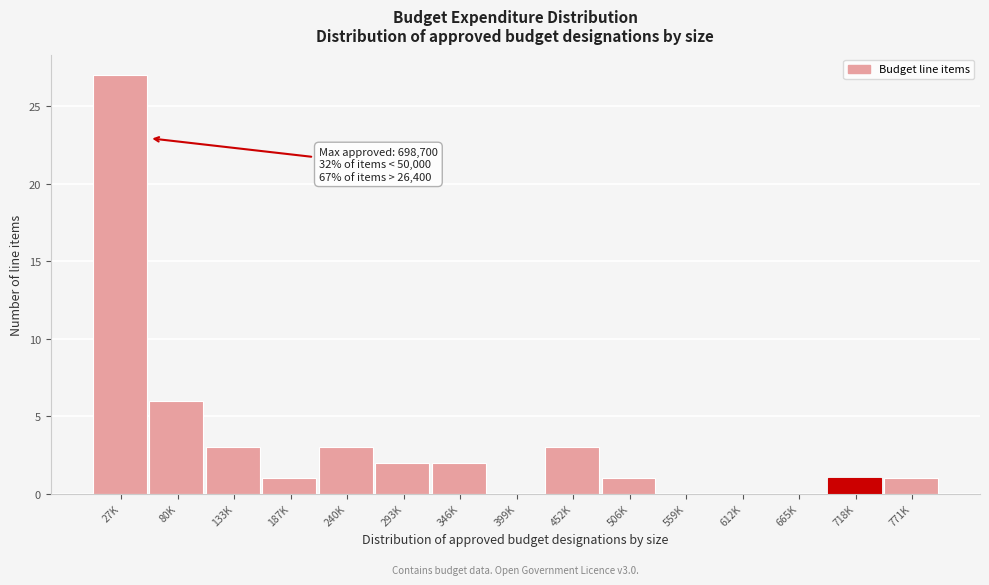

Reading left to right, list all the values displayed in this chart.

27K=27	80K=6	133K=3	187K=1	240K=3	293K=2	346K=2	399K=0	452K=3	506K=1	559K=0	612K=0	665K=0	718K=1	771K=1